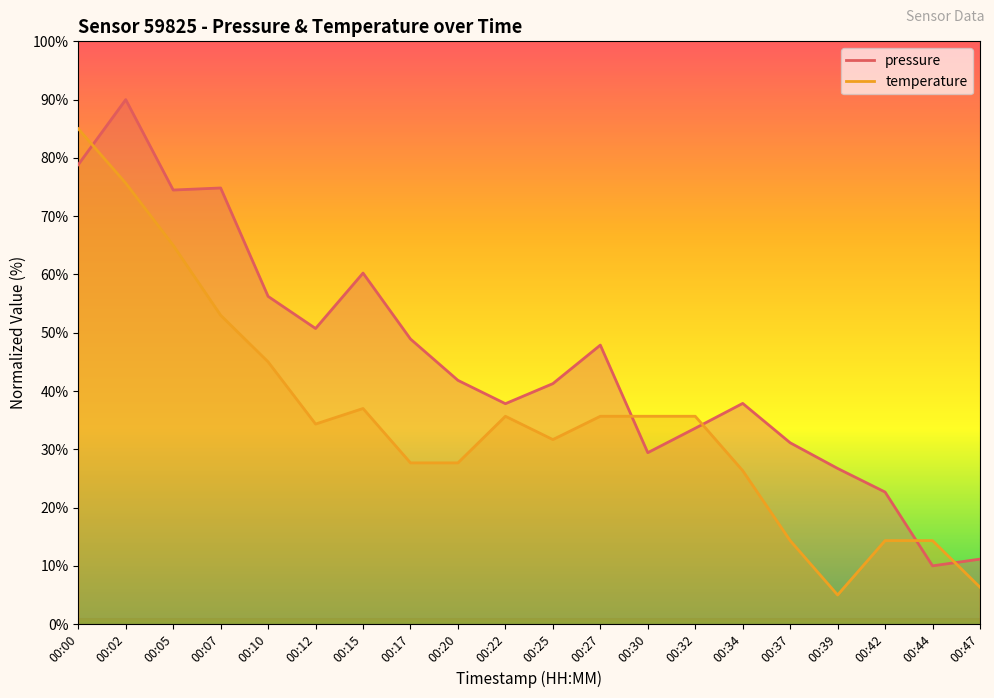

After their last crossing, which series has the higher values: pressure or temperature?

pressure